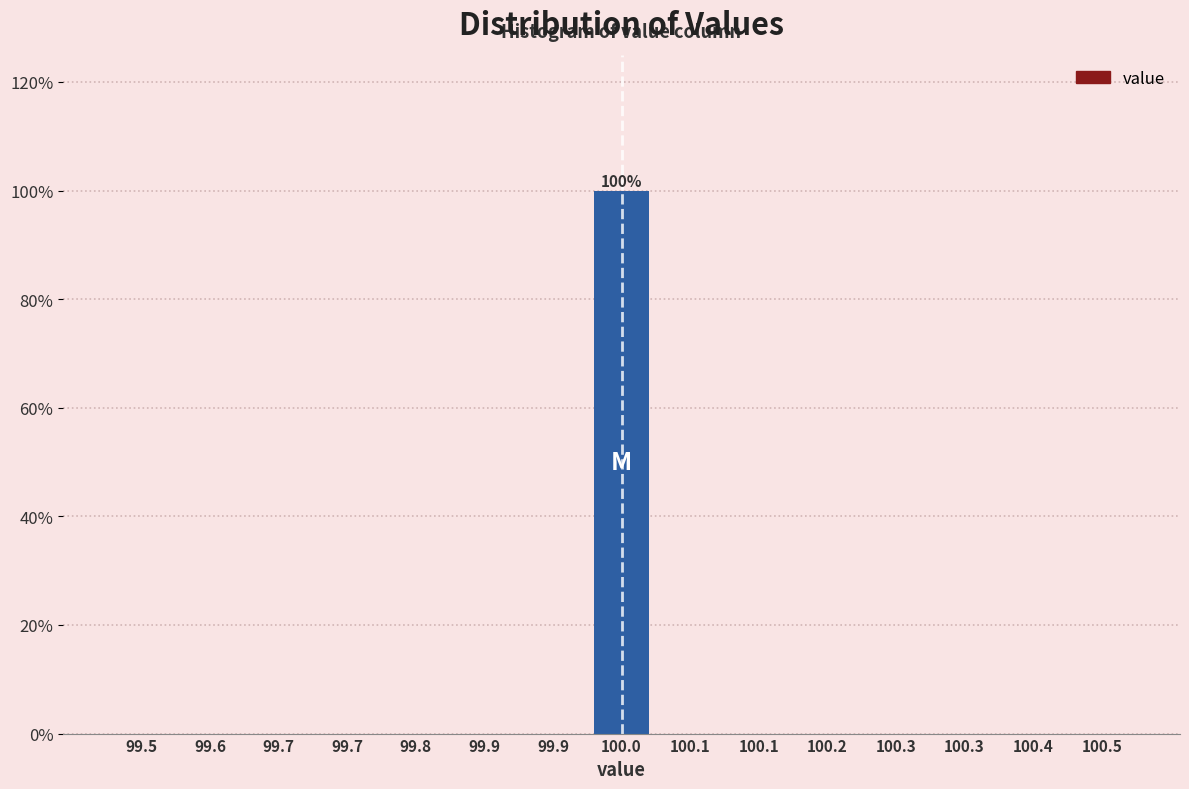

Are the bars horizontal?

No